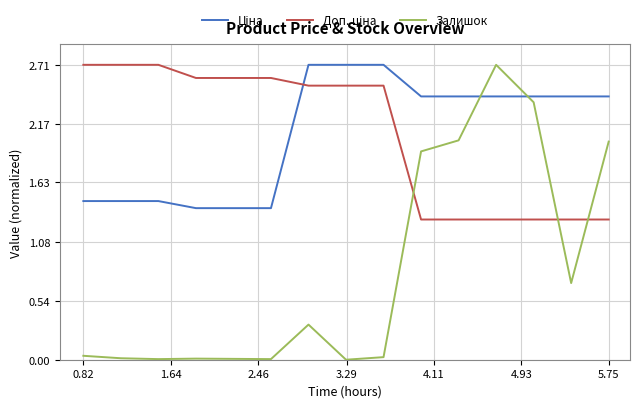

Which series has the largest range (max minus min)?

Залишок